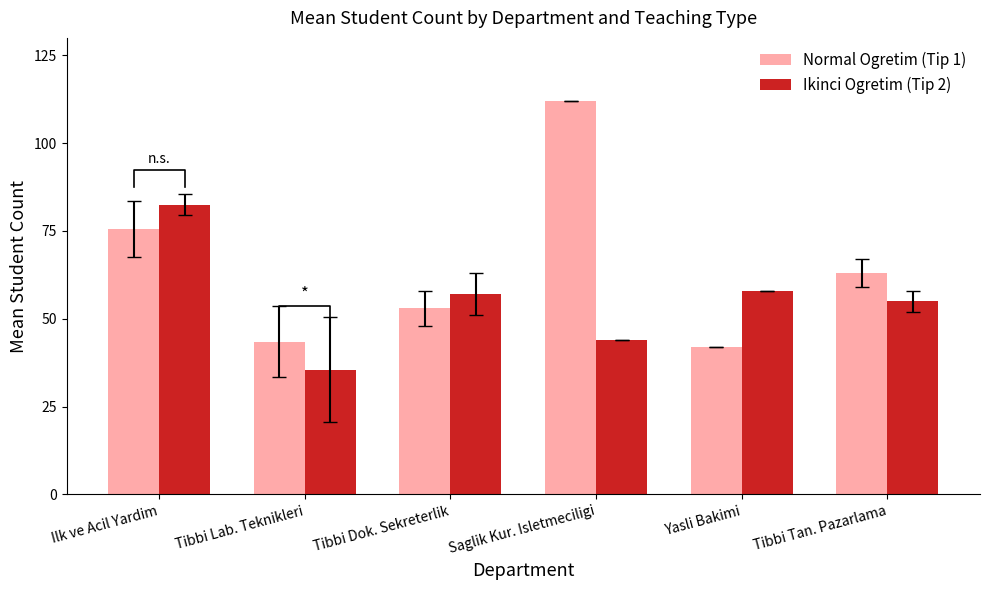

Which series has the widest spread of values?

Normal Ogretim (Tip 1)